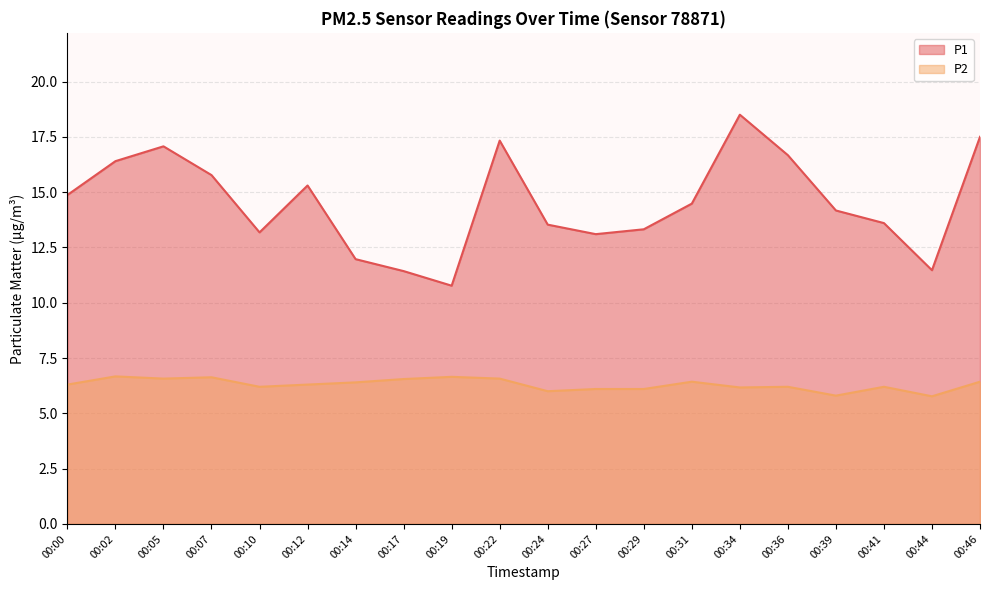

What value does the P1 series have at 00:00?

14.9